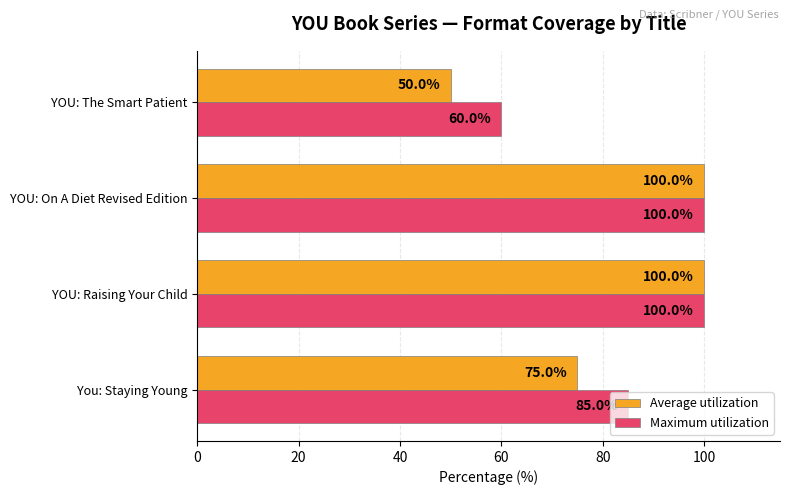

At YOU: The Smart Patient, list the series in order from smallest to largest.

Average utilization, Maximum utilization